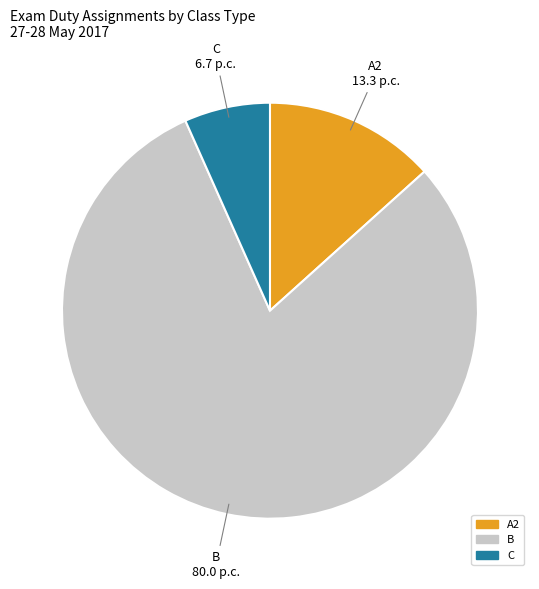

What is the largest slice in the pie chart?

B